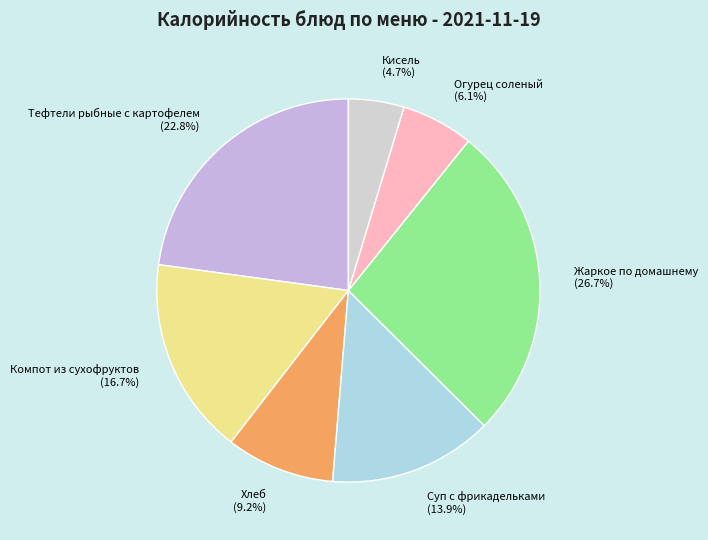

To the nearest percent, what is the difference between the largest and smallest slice percentages?

22%